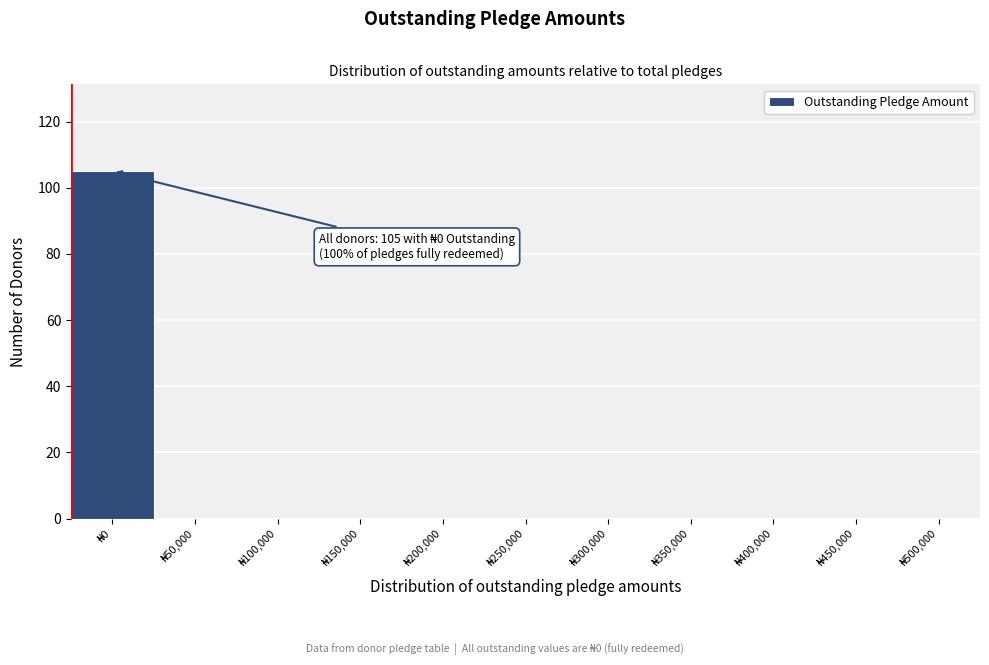

What is the sum of all values?

105